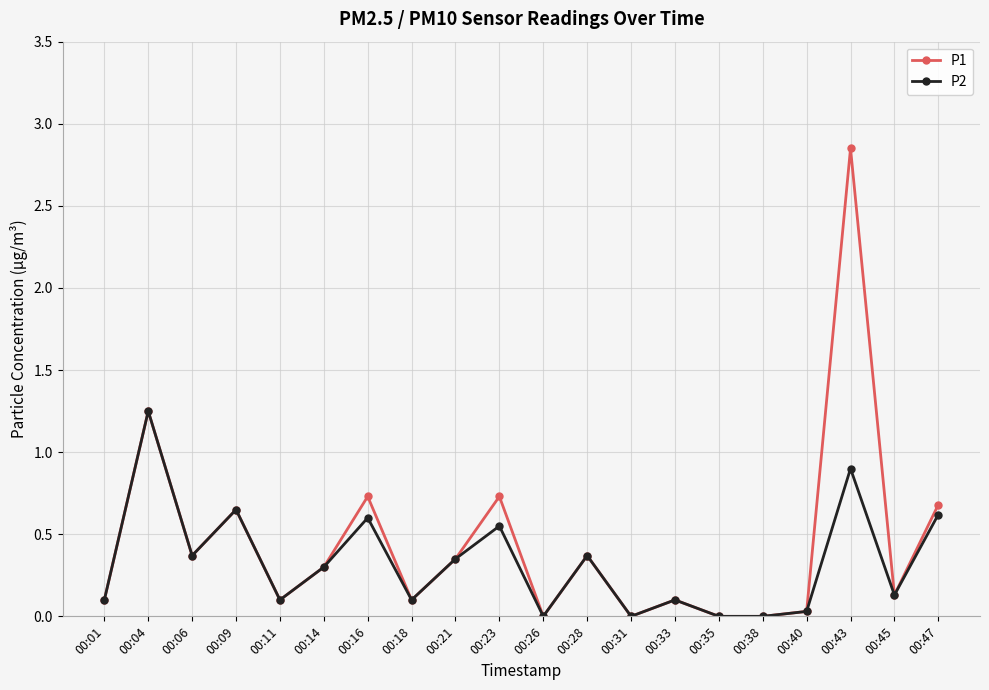

At which label does P1 reach its peak?

00:43